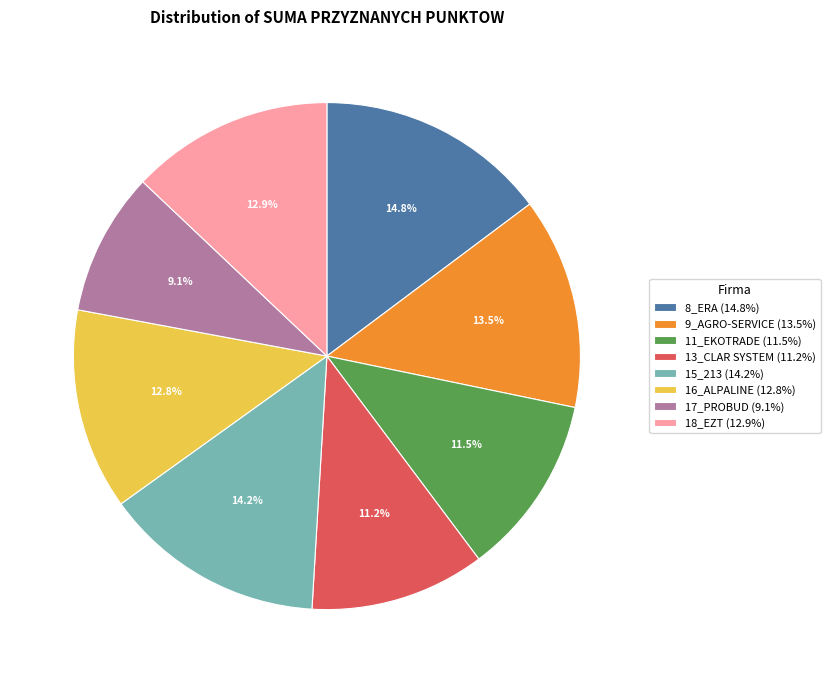

Does 11_EKOTRADE represent more than half of the total?

No